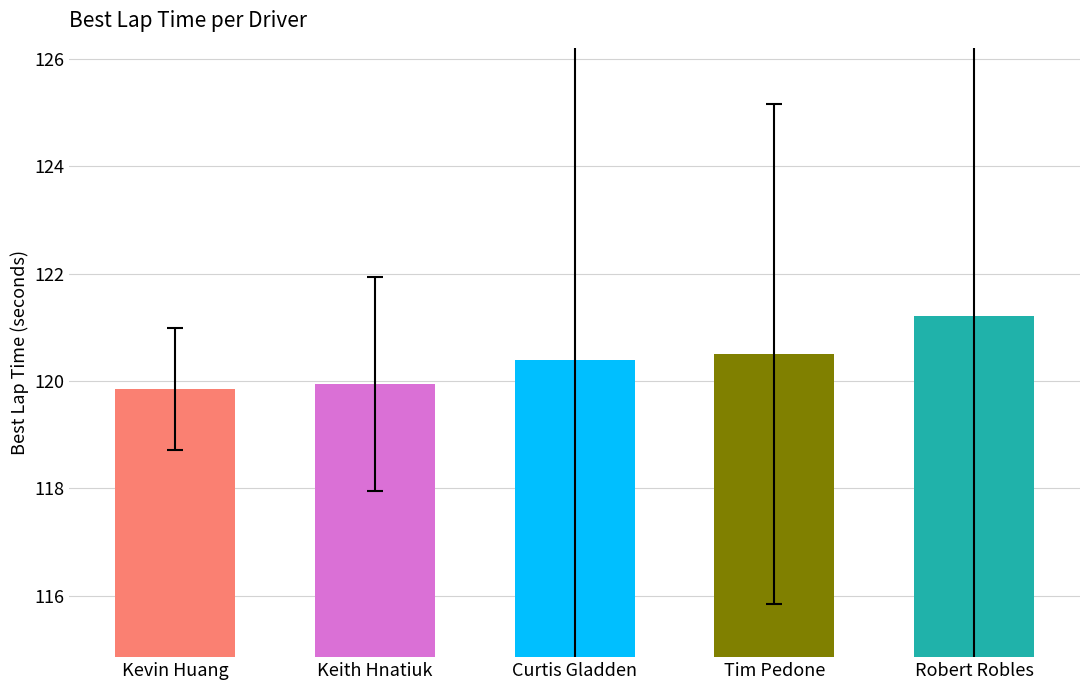

What is the maximum value shown in the chart?

121.2